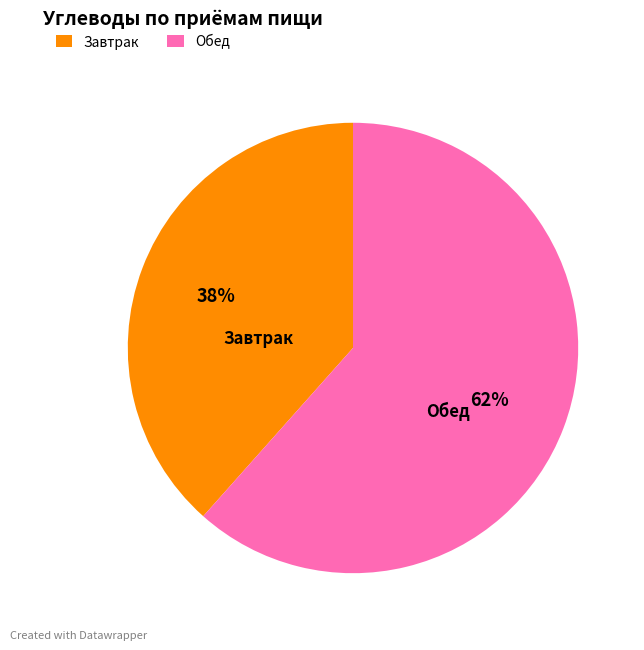

Is the sum of Завтрак and Обед greater than half?

Yes